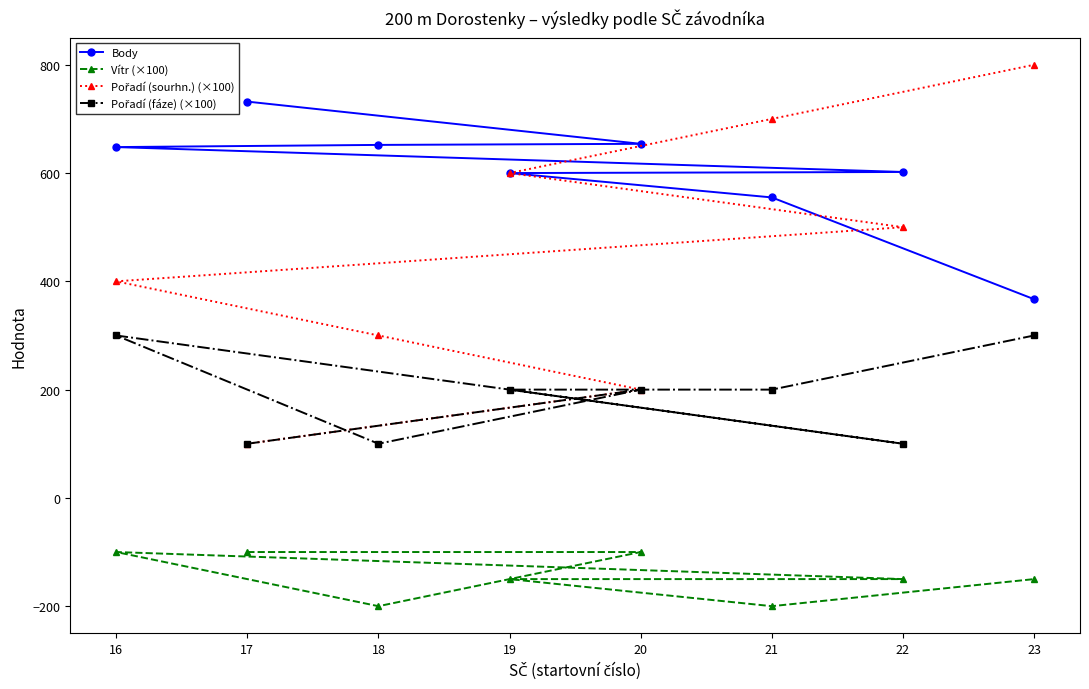

What is the value of the Vítr (×100) point at the 3rd from the left?

-200